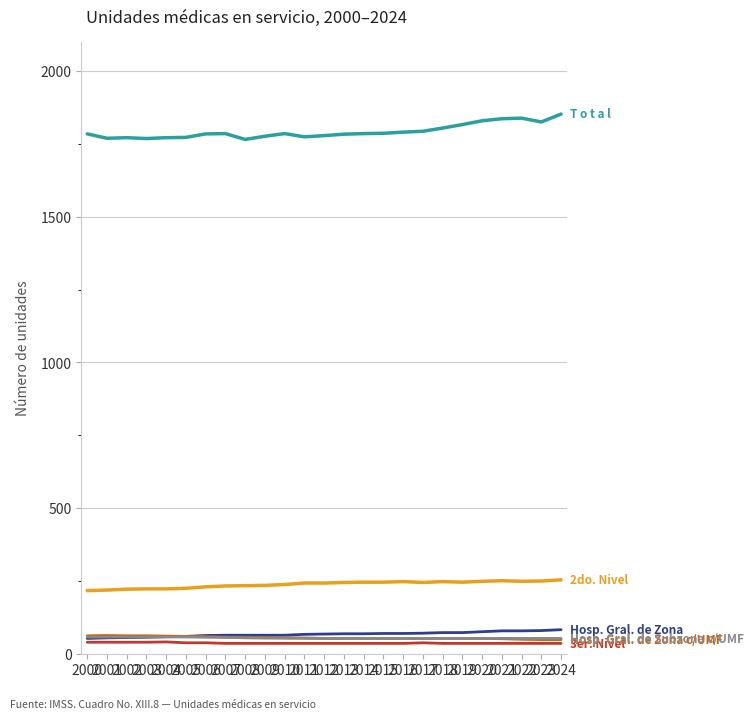

What is the maximum value shown in the chart?

1852